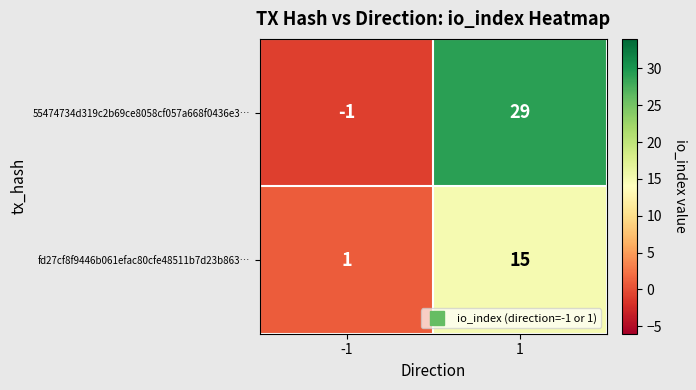

Which series has the largest total across all categories?

55474734d319c2b69ce8058cf057a668f0436e3…